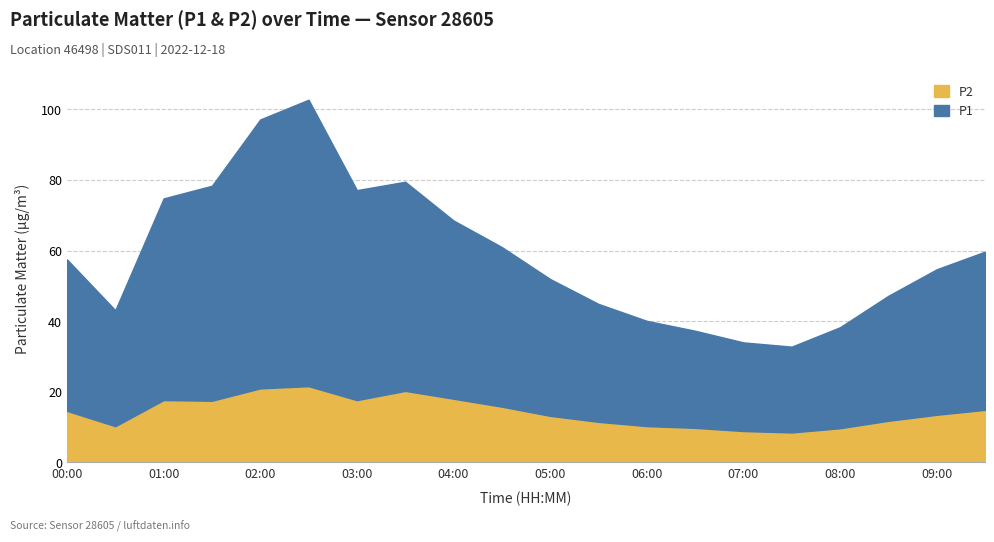

What are all the series names shown in the legend?

P2, P1